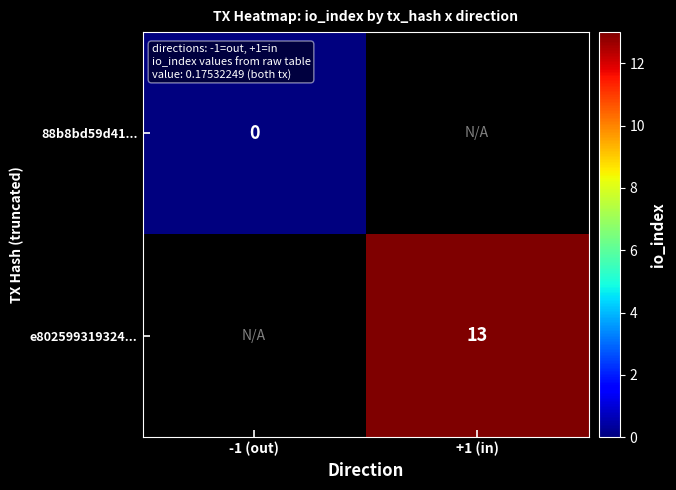

Is the value of e802599319324... at +1 (in) greater than the value of 88b8bd59d41... at -1 (out)?

Yes